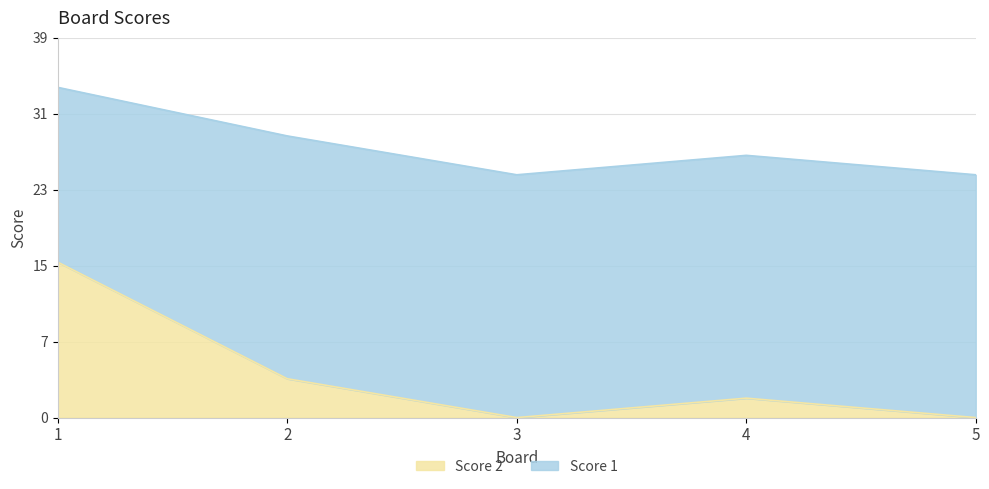

What is the sum of the values at 1 and 5?

16